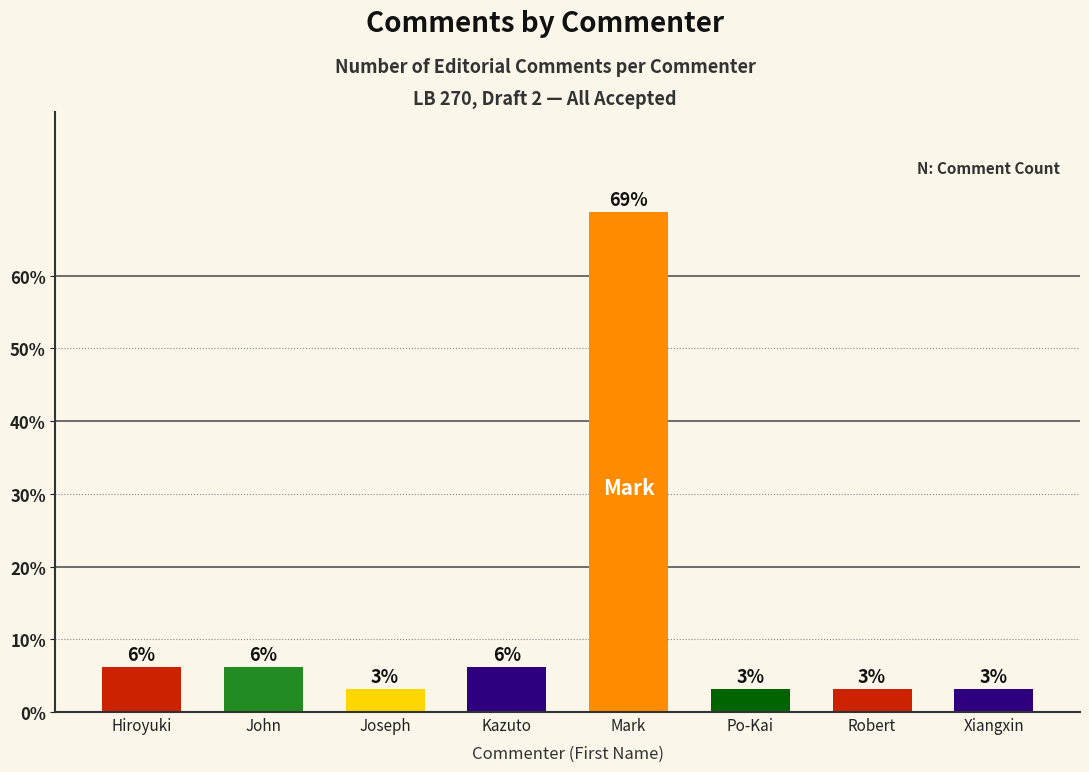

What is the ratio of the value at Joseph to the value at Hiroyuki?

0.5